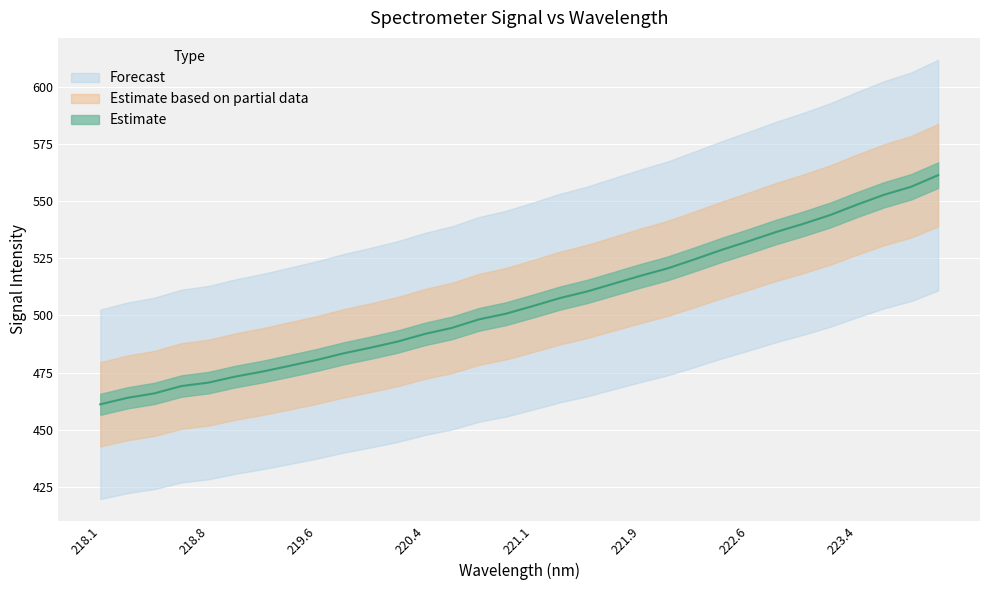

What is the label of the 17th point from the left?

221.1